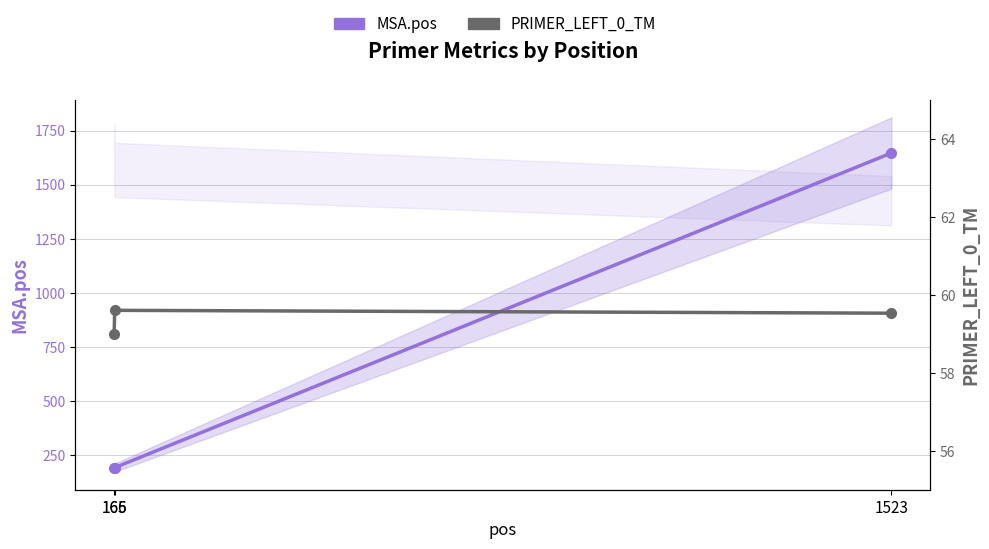

At how many categories does at least one series exceed 1084?

1